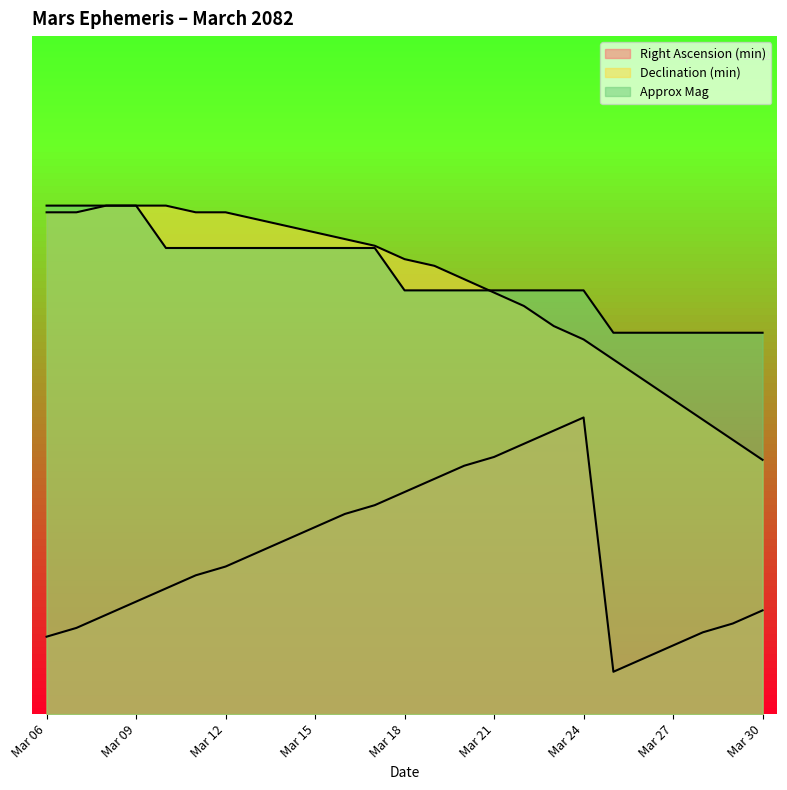

True or false: Right Ascension (min) and Declination (min) cross at least once.

False